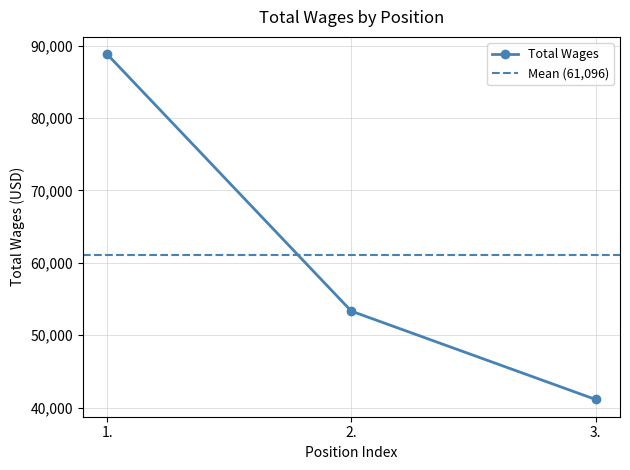

Does the chart have visible grid lines?

Yes